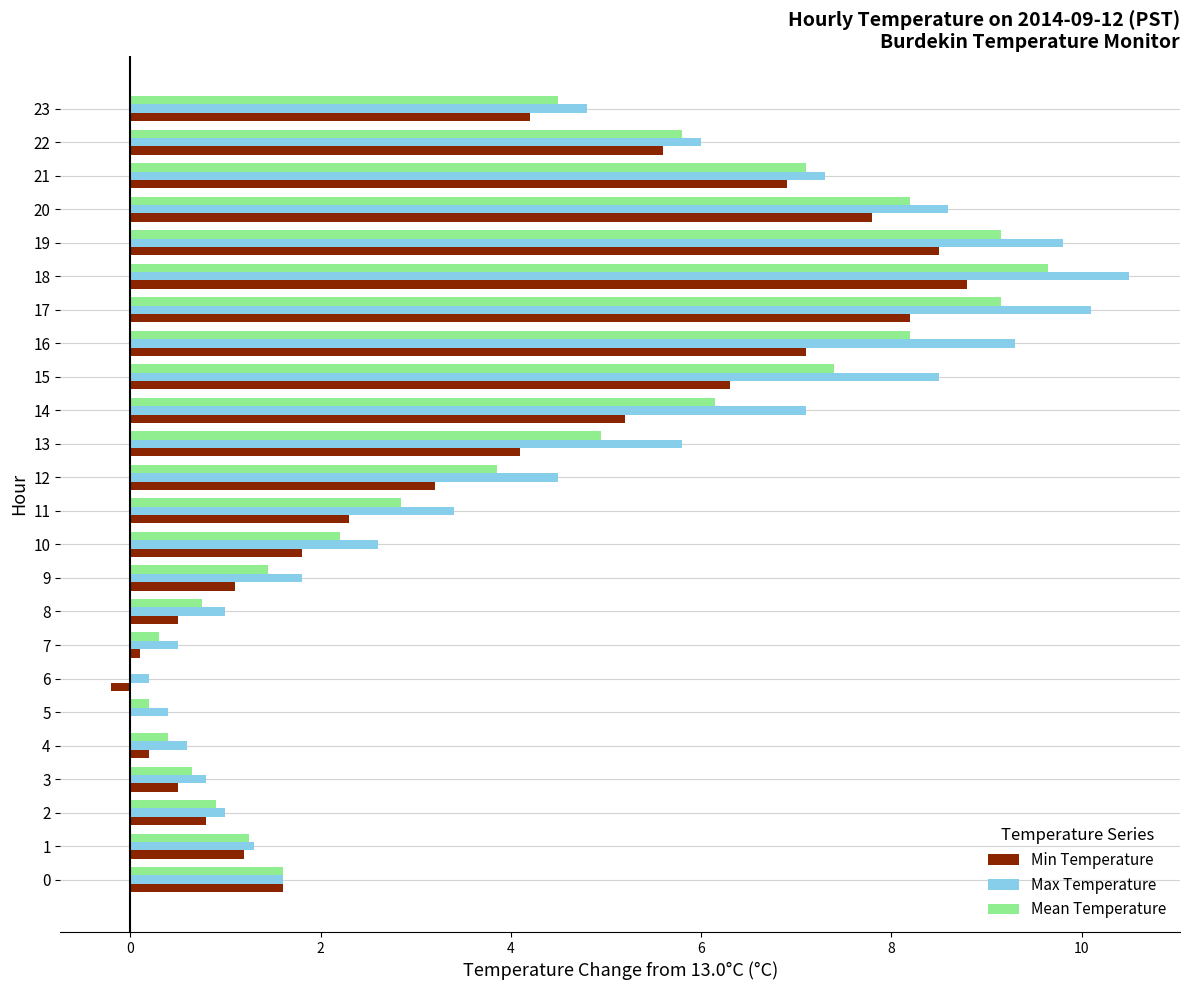

What is the sum of all Max Temperature values?

107.5